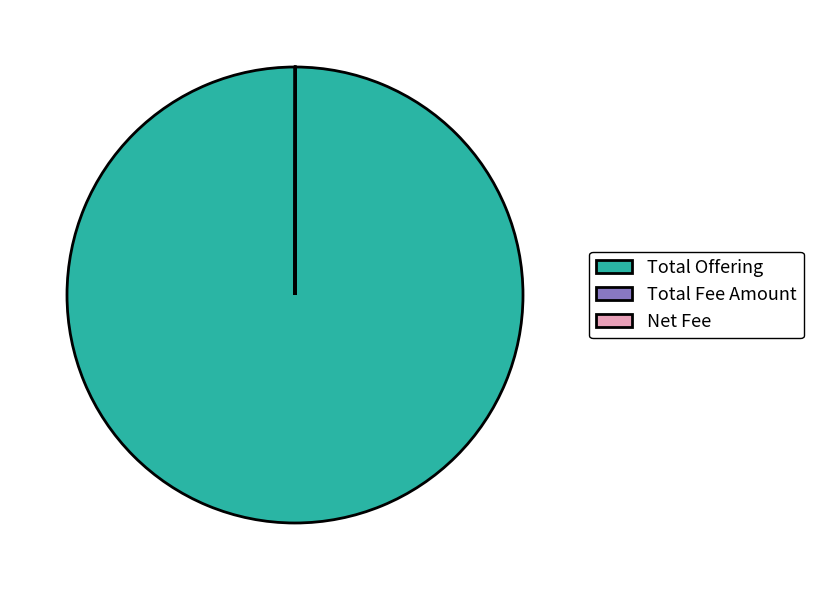

The Total Offering slice represents 100% of the pie. True or false?

True